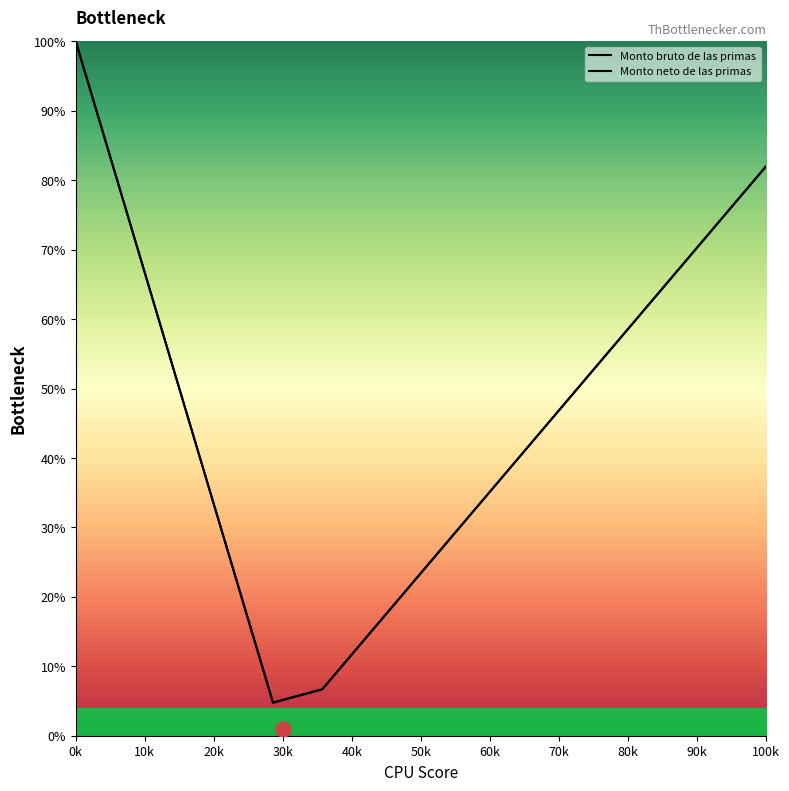

Which series contains the highest Y value?

Monto bruto de las primas